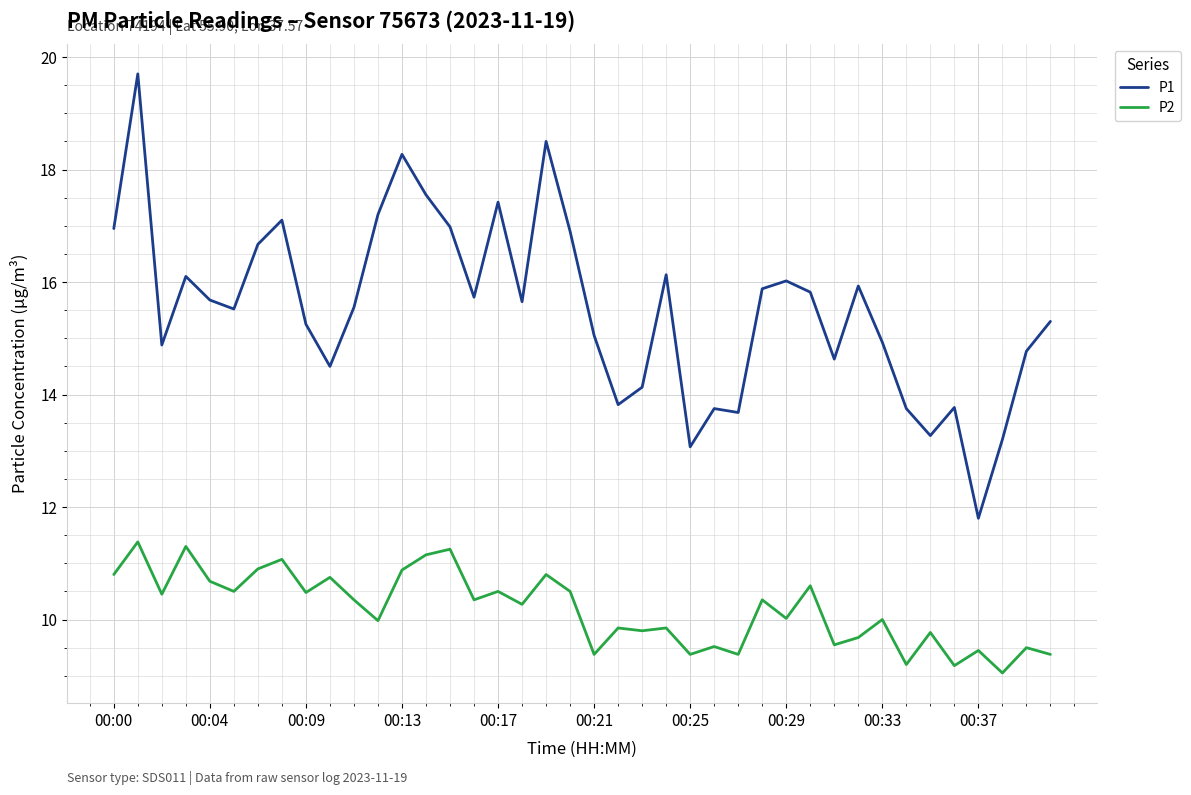

In P2, how many points are lower than both neighbors (excluding endpoints)?

15